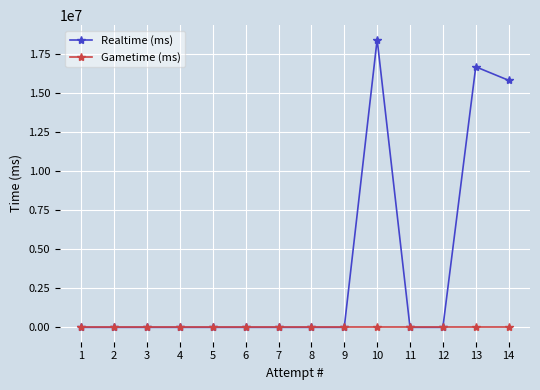

At 14, list the series in order from smallest to largest.

Gametime (ms), Realtime (ms)